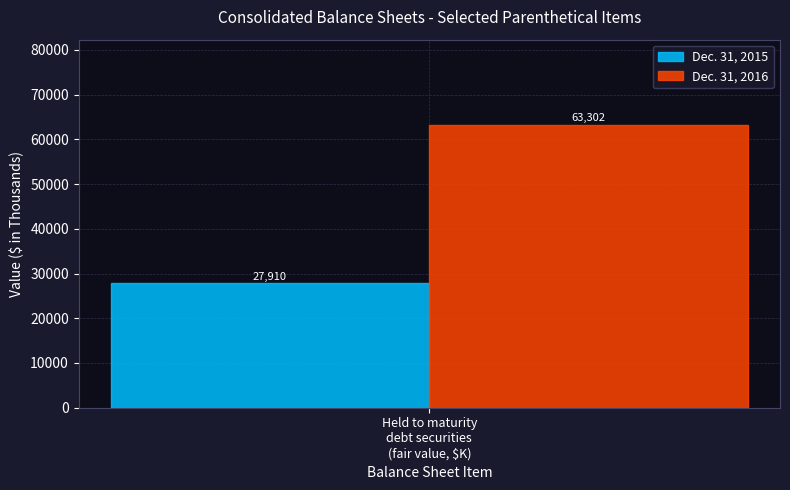

What is the maximum value for Dec. 31, 2016?

63302